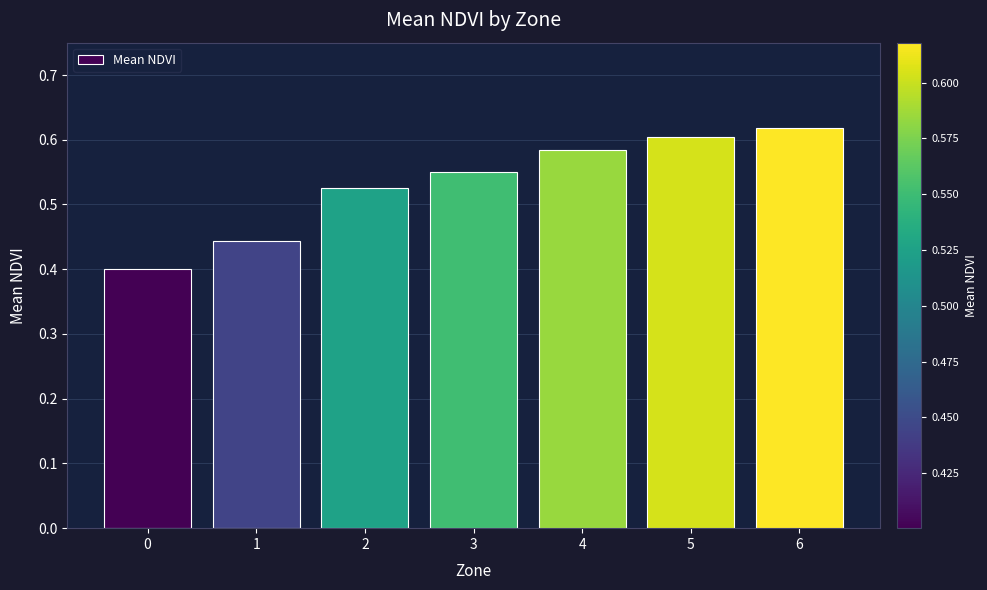

The chart shows a value of 0.6 at 3. True or false?

True